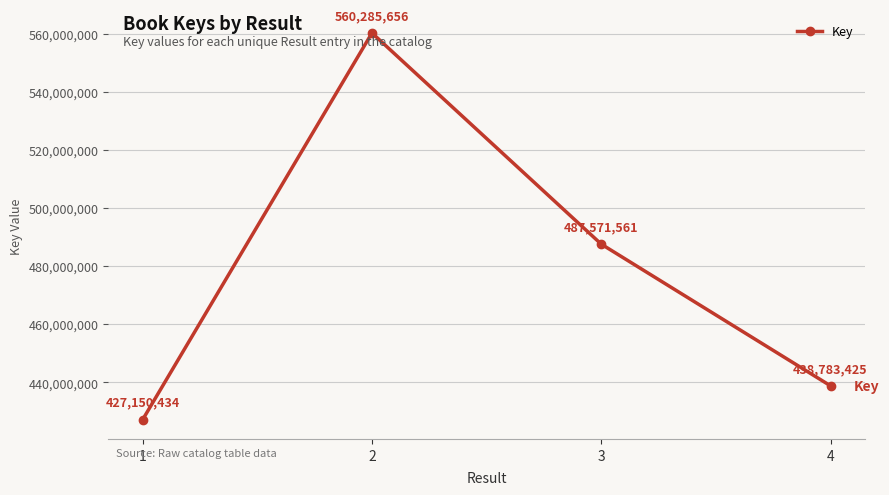

What is the greatest value displayed?

560285656